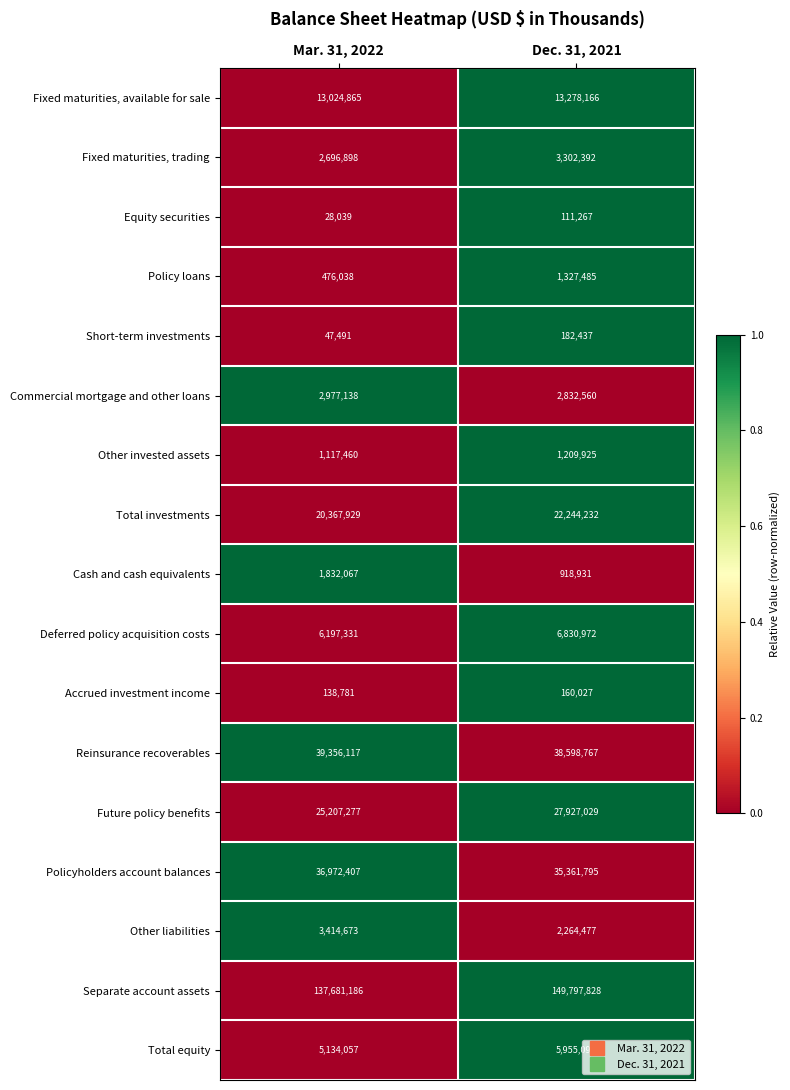

At which category does the chart reach its peak across all series?

Dec. 31, 2021